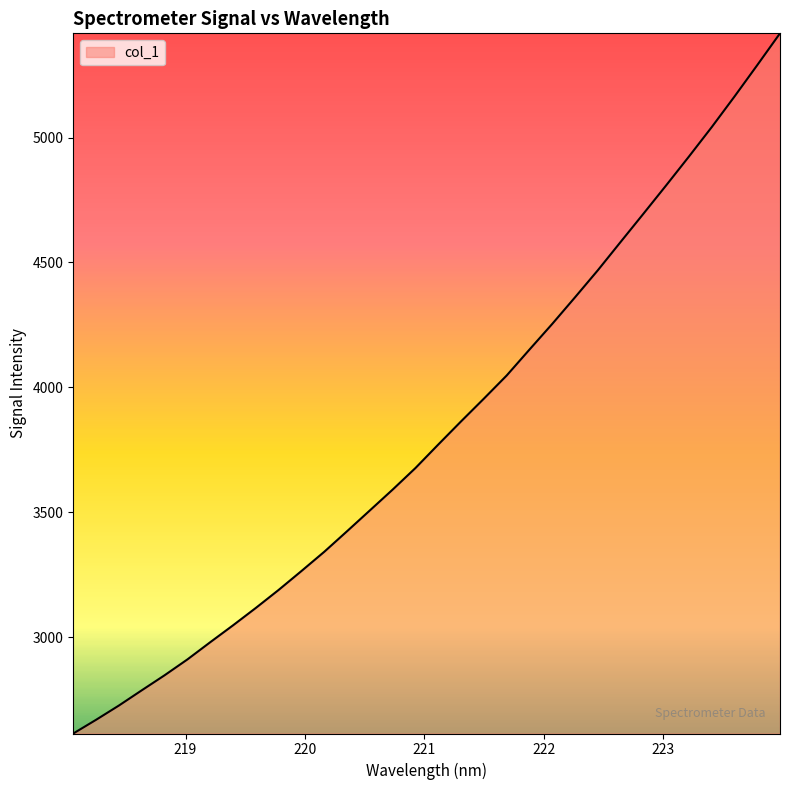

What is the maximum value shown in the chart?

5417.3